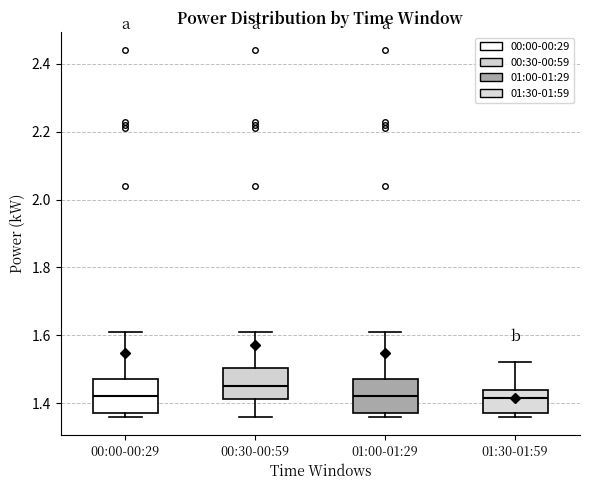

Reading left to right, read every box against the y-axis: the position of its median line, the range the box covers, and the ends of its whiskers. The values are not printed on the chart, so give them approximately, as read against the axis.

00:00-00:29: median 1.42, box 1.38 to 1.48, whiskers 1.36 to 1.62
00:30-00:59: median 1.46, box 1.42 to 1.50, whiskers 1.36 to 1.62
01:00-01:29: median 1.42, box 1.38 to 1.48, whiskers 1.36 to 1.62
01:30-01:59: median 1.42, box 1.38 to 1.44, whiskers 1.36 to 1.52